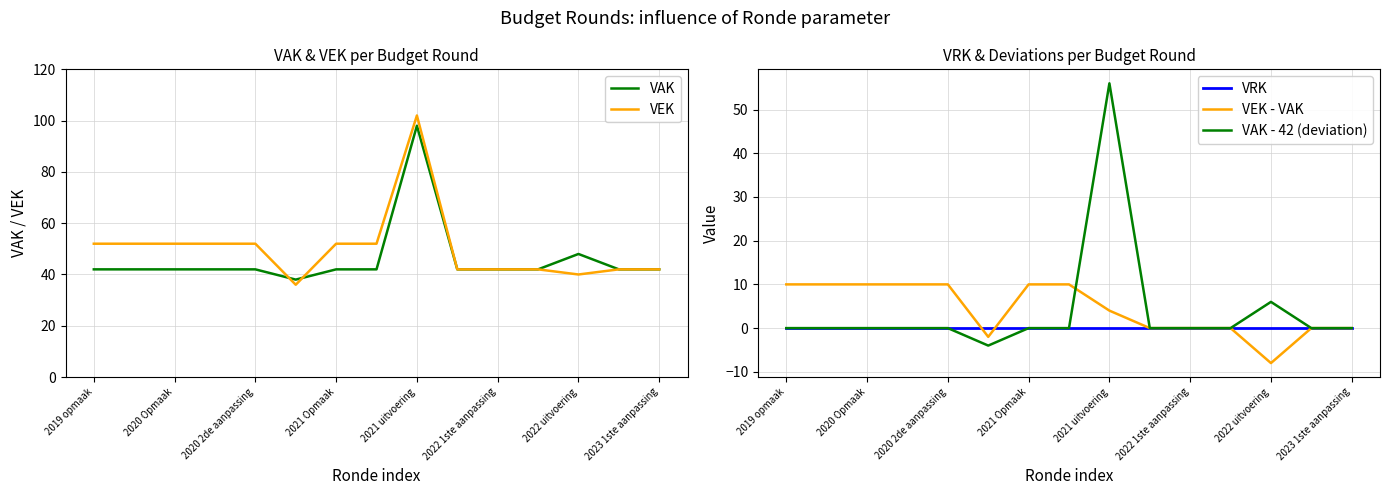

At how many categories does at least one series exceed 5?

15